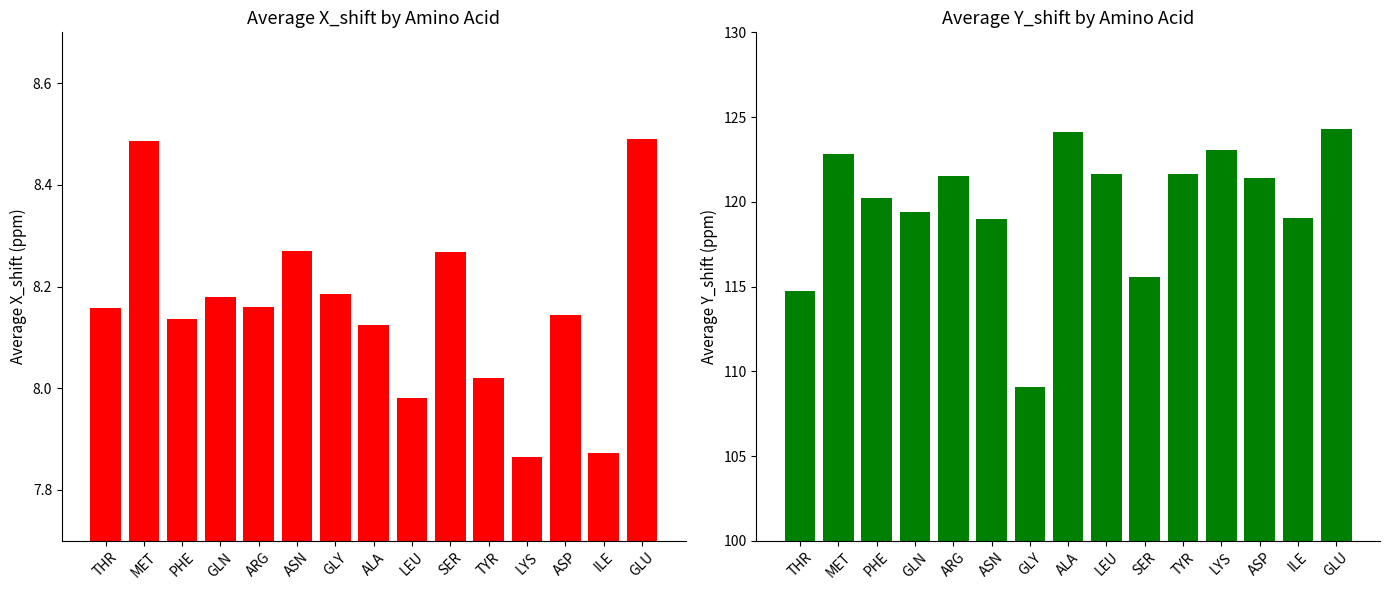

How many groups of bars are there?

15